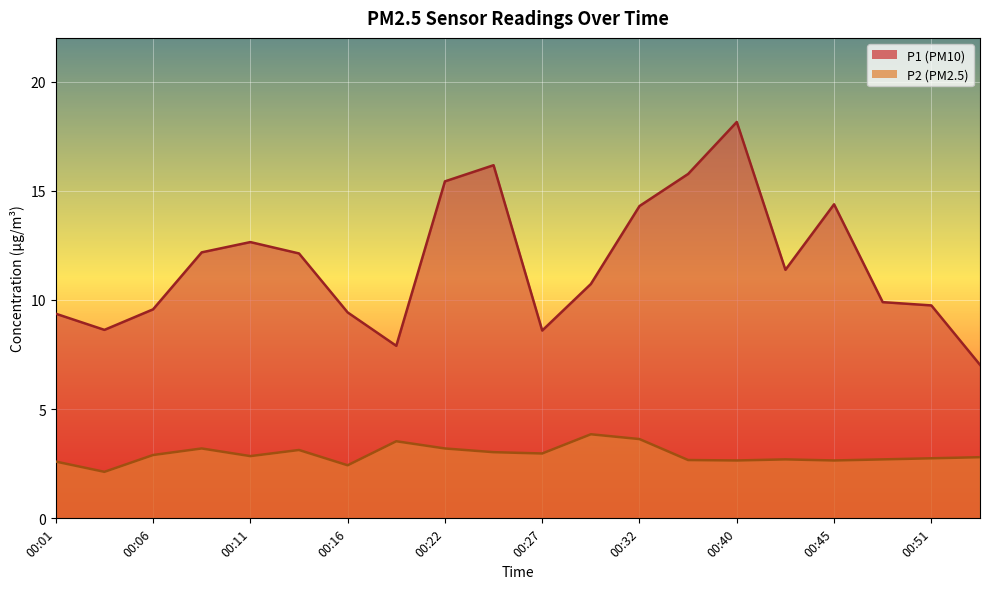

Reading left to right, extract all data points from this chart.

P1 line: 9.4	8.6	9.6	12.2	12.7	12.1	9.4	7.9	15.4	16.2	8.6	10.7	14.3	15.8	18.1	11.4	14.4	9.9	9.8	7.0
P2 line: 2.6	2.1	2.9	3.2	2.9	3.1	2.4	3.5	3.2	3.0	3.0	3.9	3.6	2.7	2.6	2.7	2.6	2.7	2.8	2.8